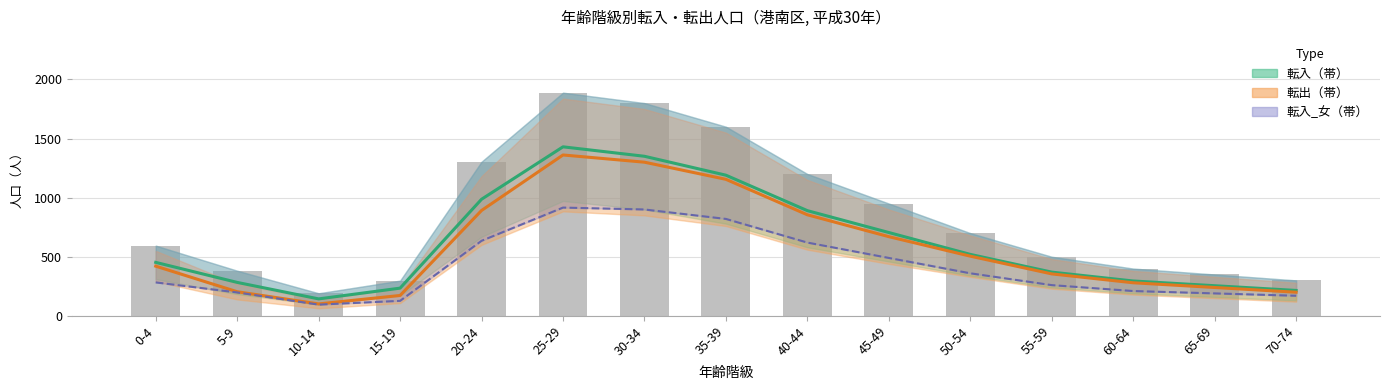

What is the average value of the 転出_中央 series?

580.7